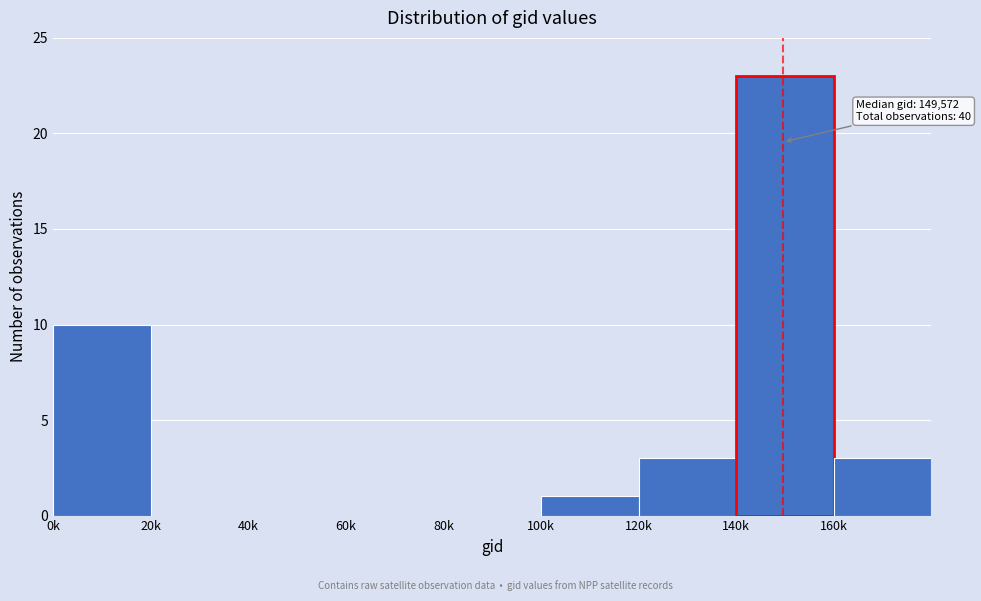

Reading right to left, transcribe all the data shown in this chart.

160k=3	140k=23	120k=3	100k=1	80k=0	60k=0	40k=0	20k=0	0k=10